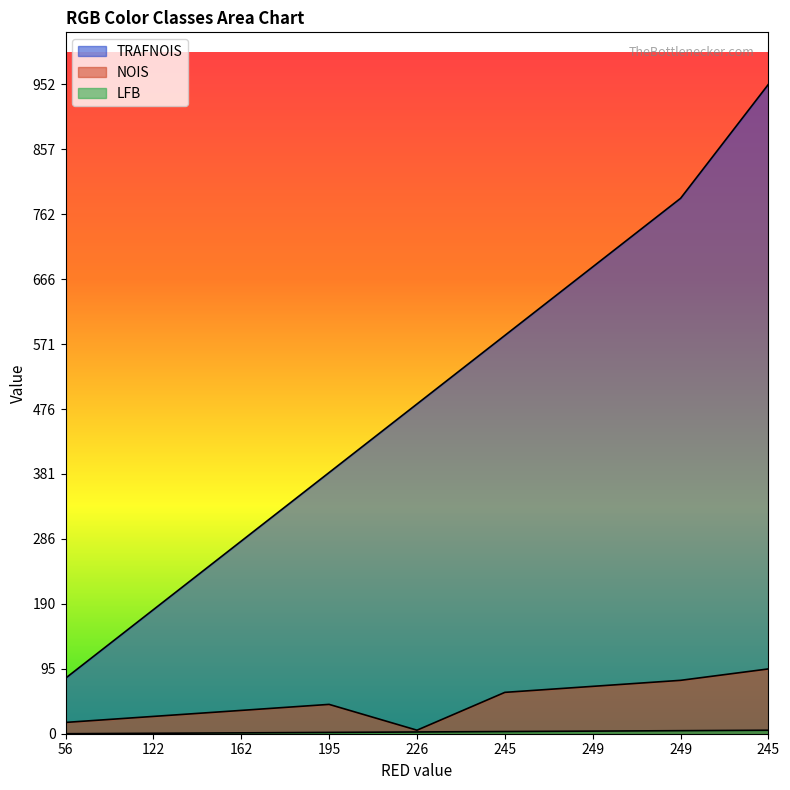

What are all the series names shown in the legend?

TRAFNOIS, NOIS, LFB